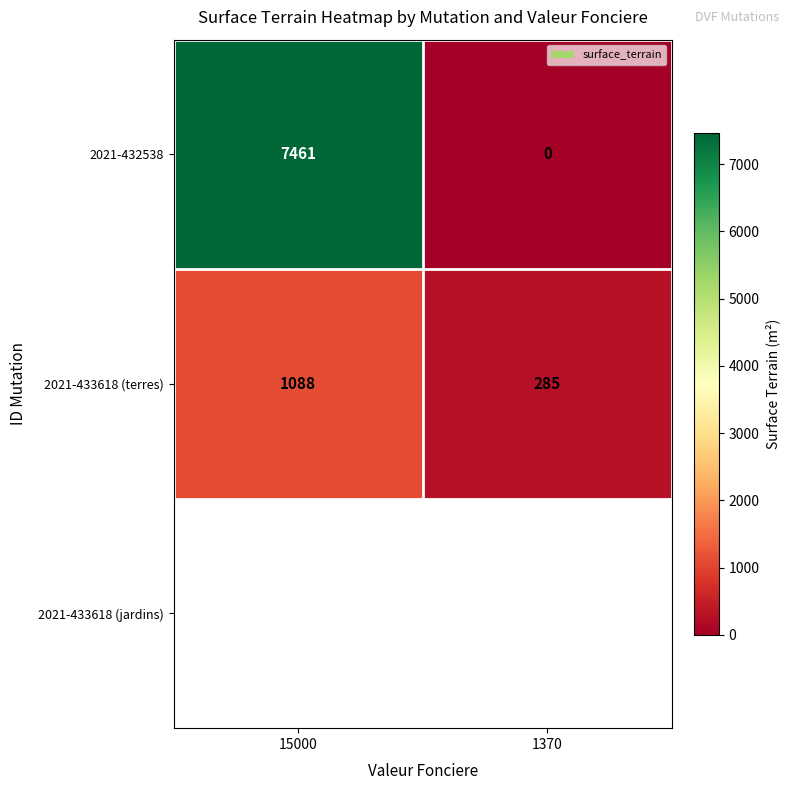

At how many categories does at least one series exceed 6901?

1